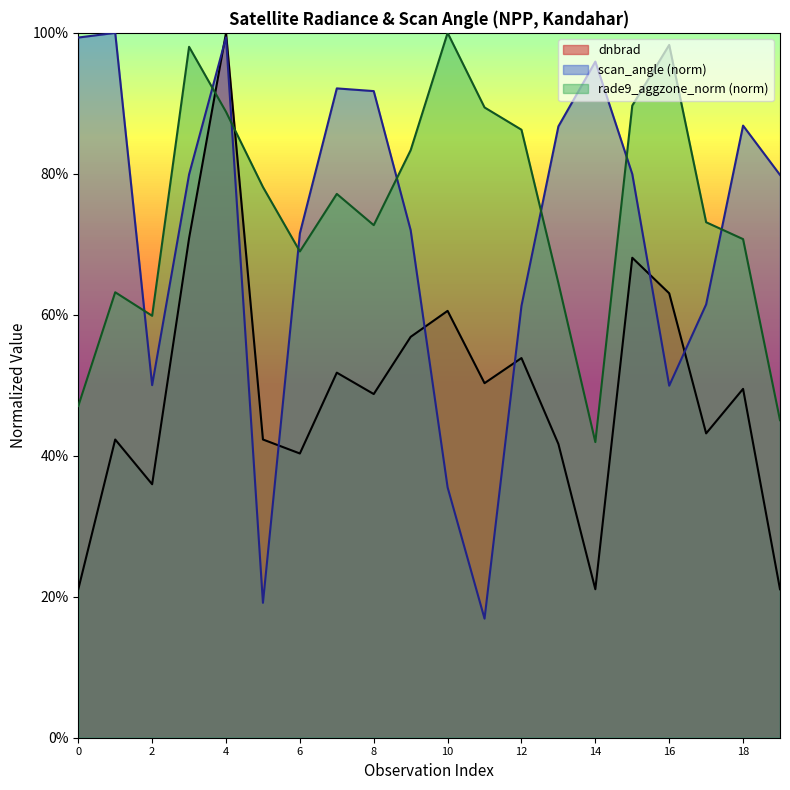

Which label corresponds to the largest value in the chart?

4